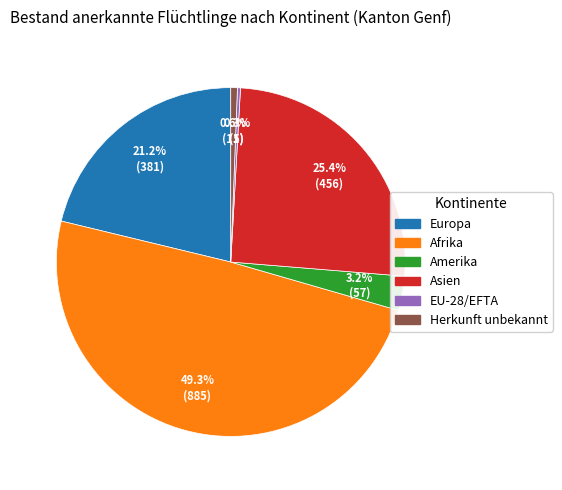

Which slice is the largest?

Afrika